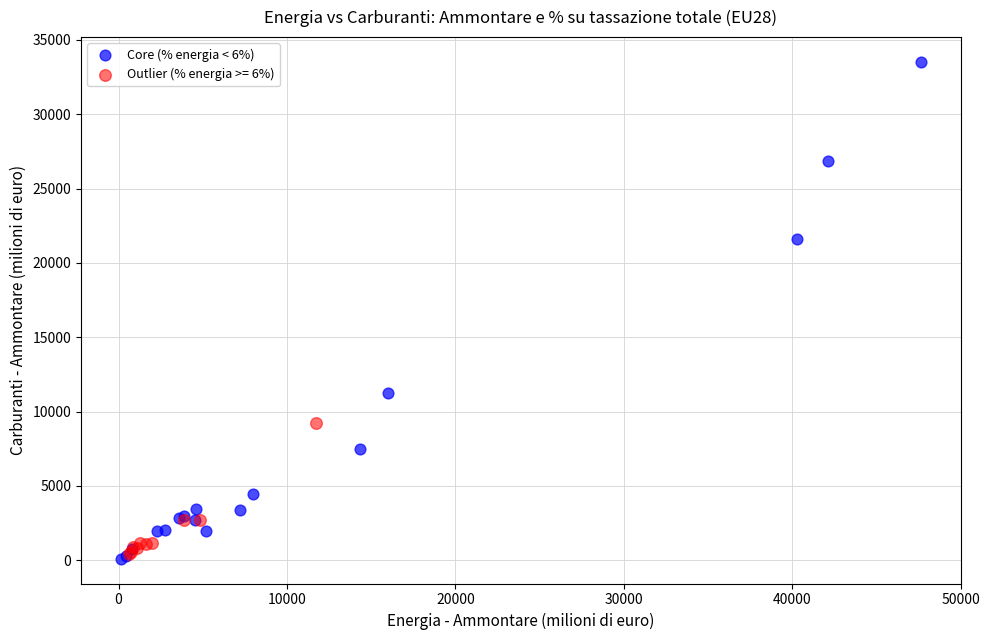

Which series has the largest Y range (max minus min)?

Core (% energia < 6%)